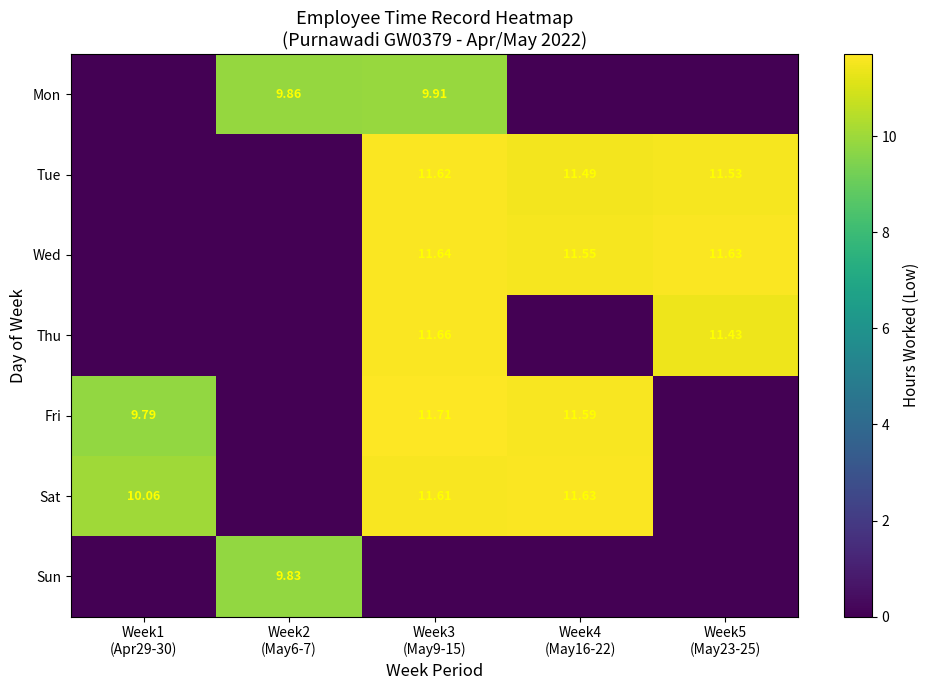

List the labels in order of Fri value, largest first.

Week3 (May9-15), Week4 (May16-22), Week1 (Apr29-30), Week2 (May6-7), Week5 (May23-25)